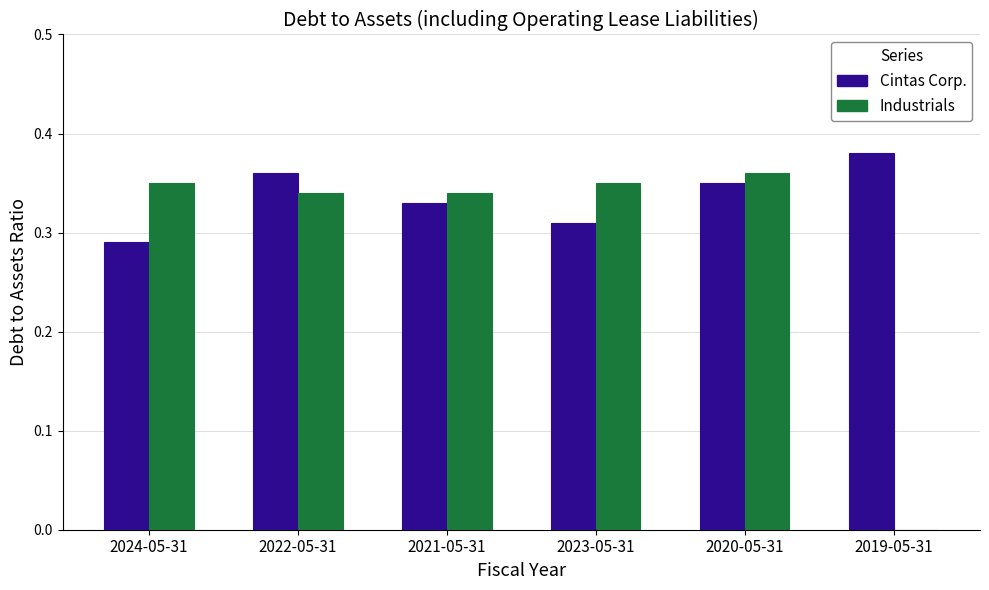

Which series changed the most between 2022-05-31 and 2023-05-31?

Cintas Corp.